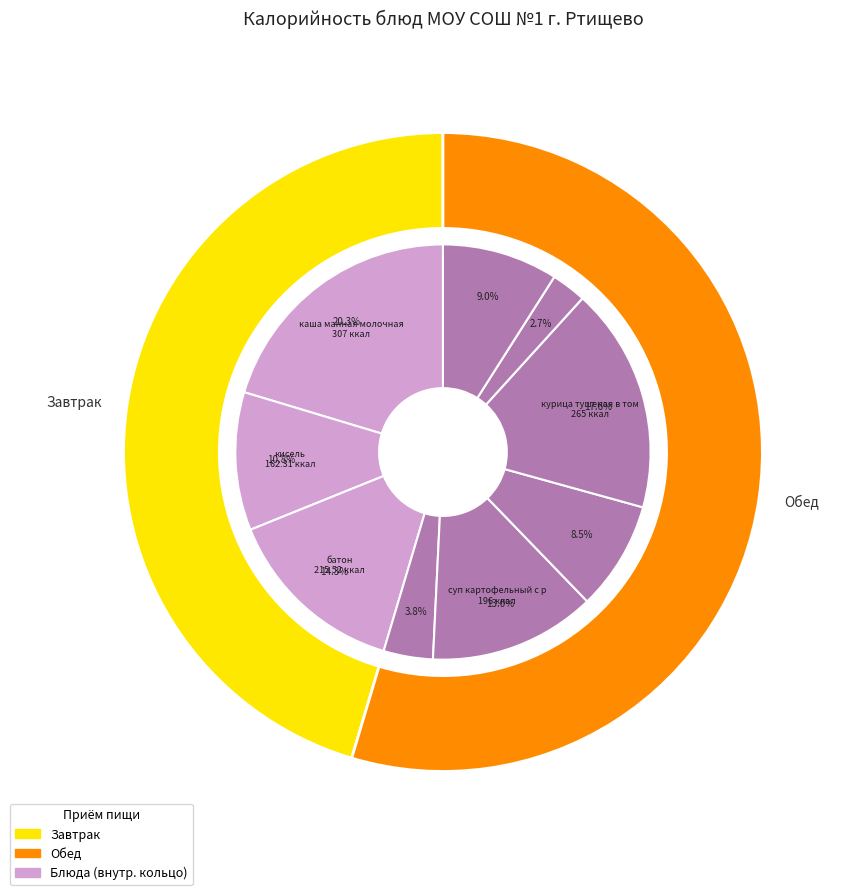

To the nearest percent, what is the difference between the хлеб ржано-пшеничный and салат из лука slice percentages?

5%